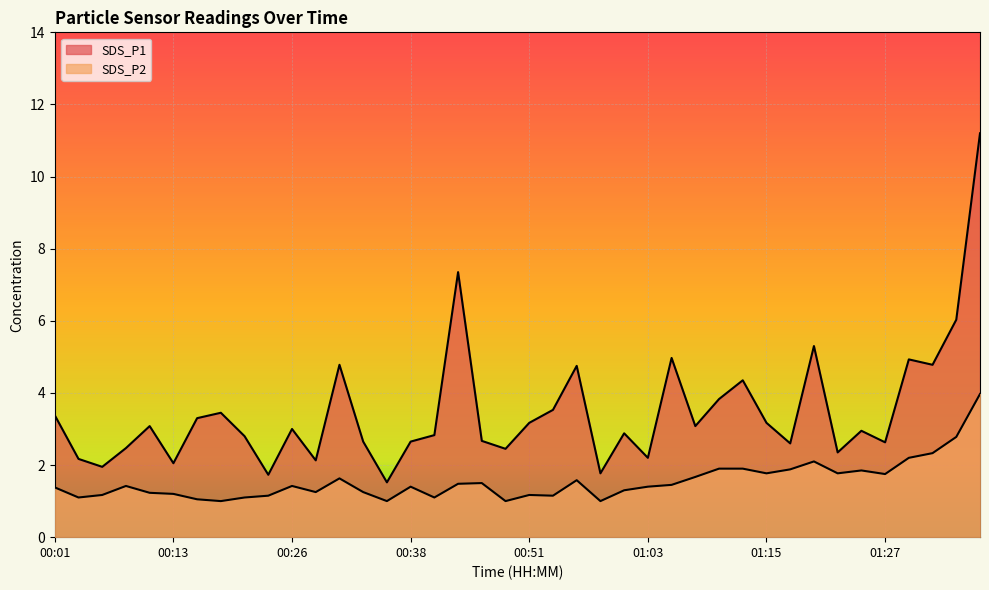

What are all the series names shown in the legend?

SDS_P1, SDS_P2